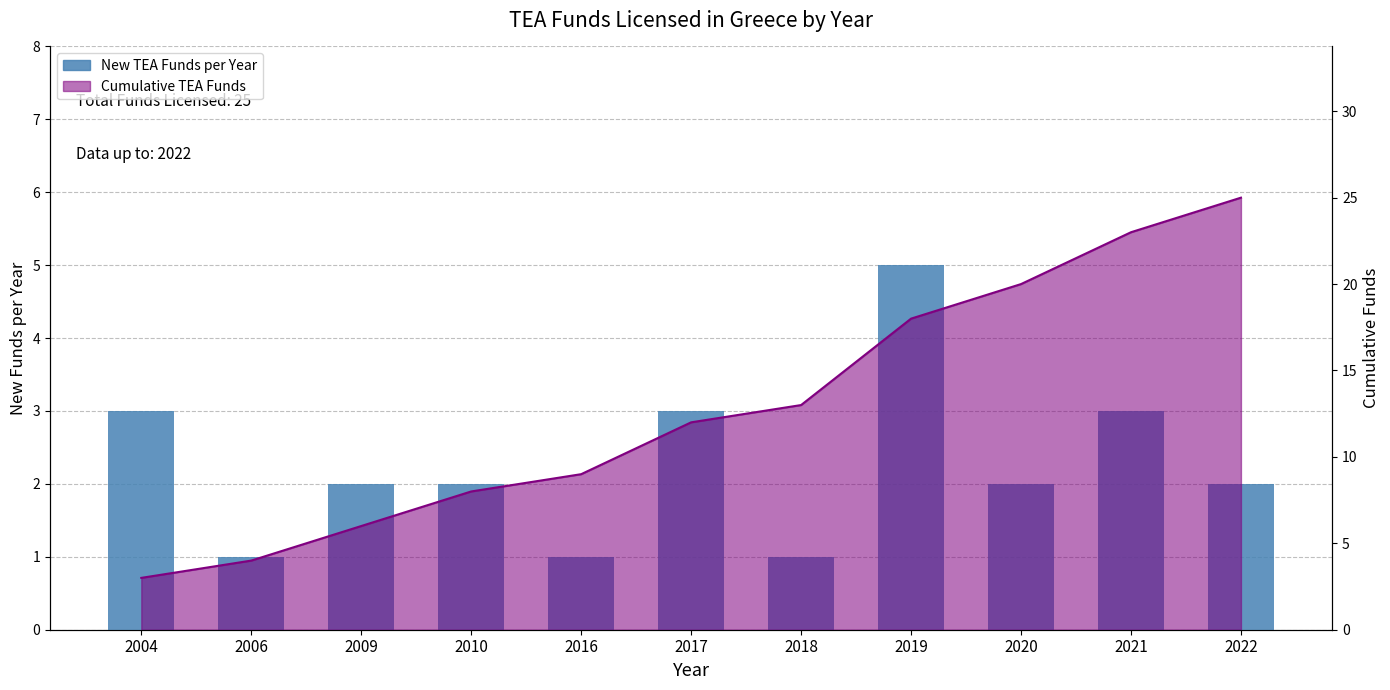

How many categories are shown in the chart?

11